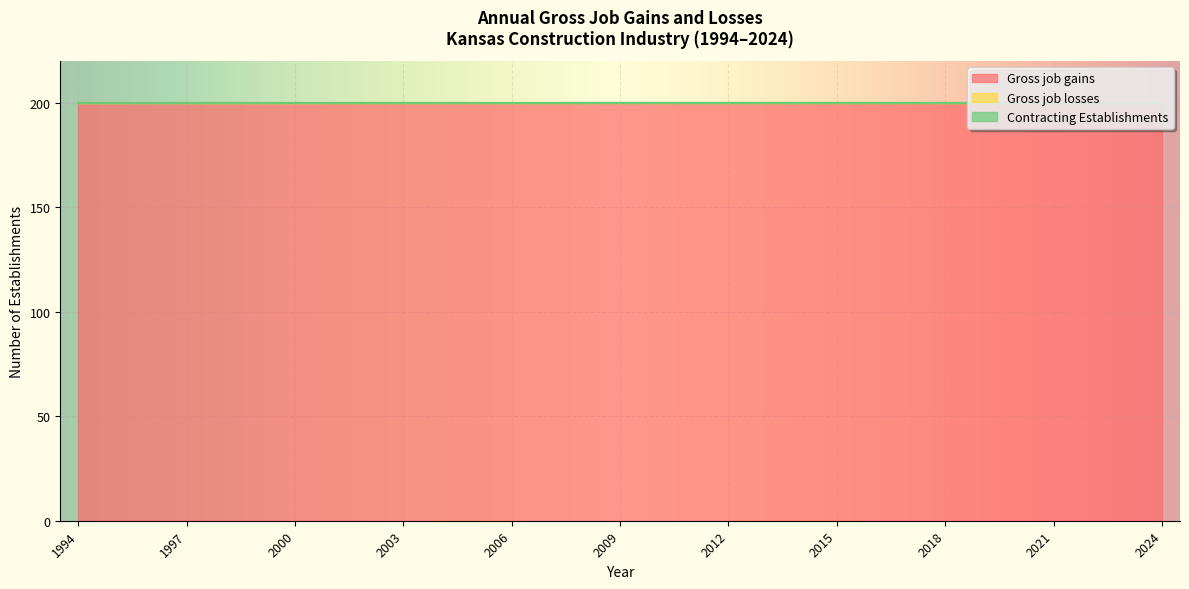

How many distinct data groups are displayed?

3